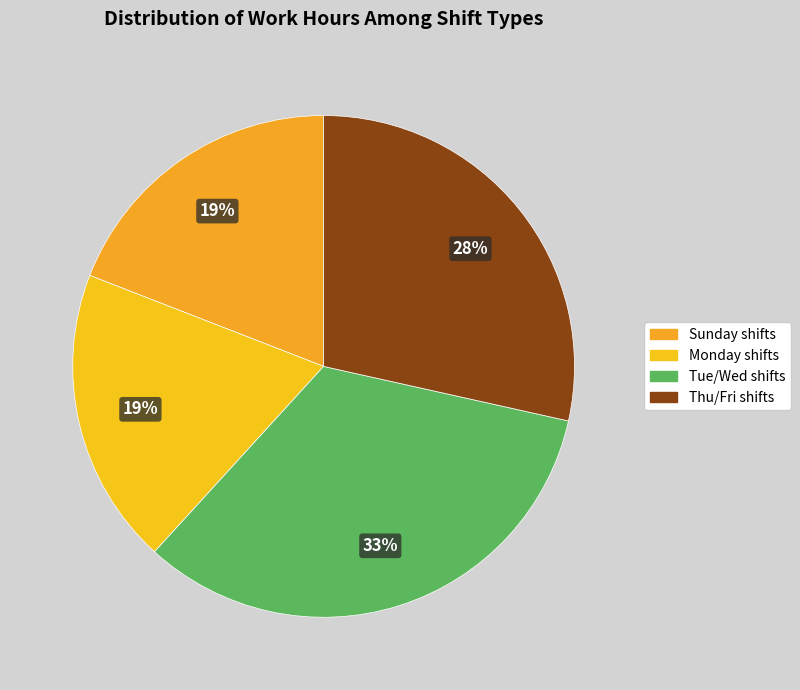

Count the number of slices in the pie.

4